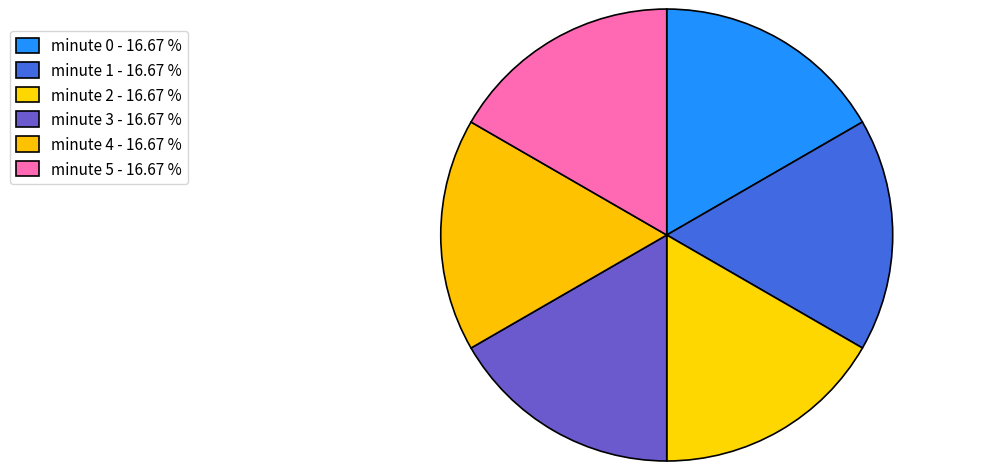

True or false: minute 3 accounts for 1% of the total.

False